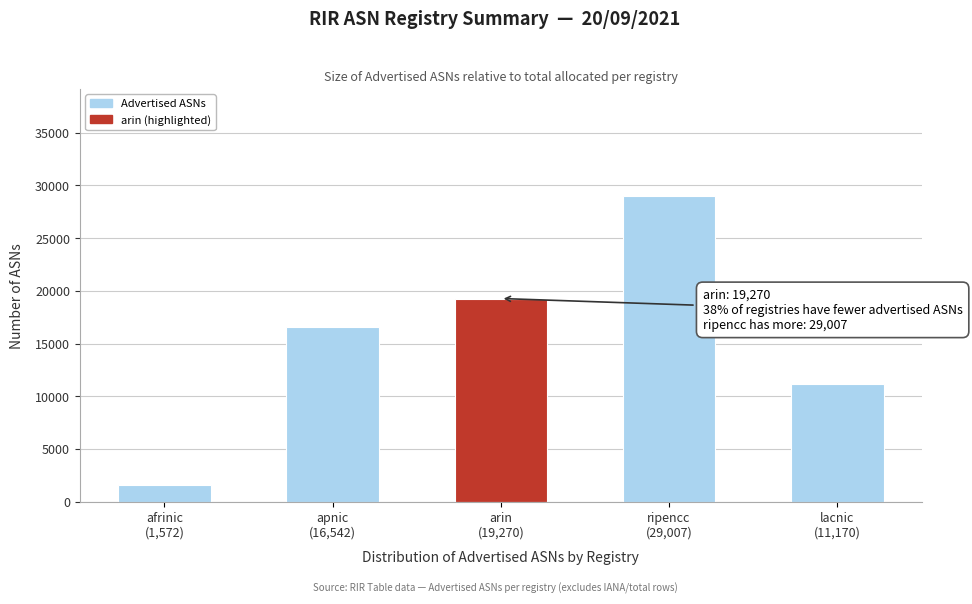

Reading left to right, what are all the values shown in this chart?

1572	16542	19270	29007	11170